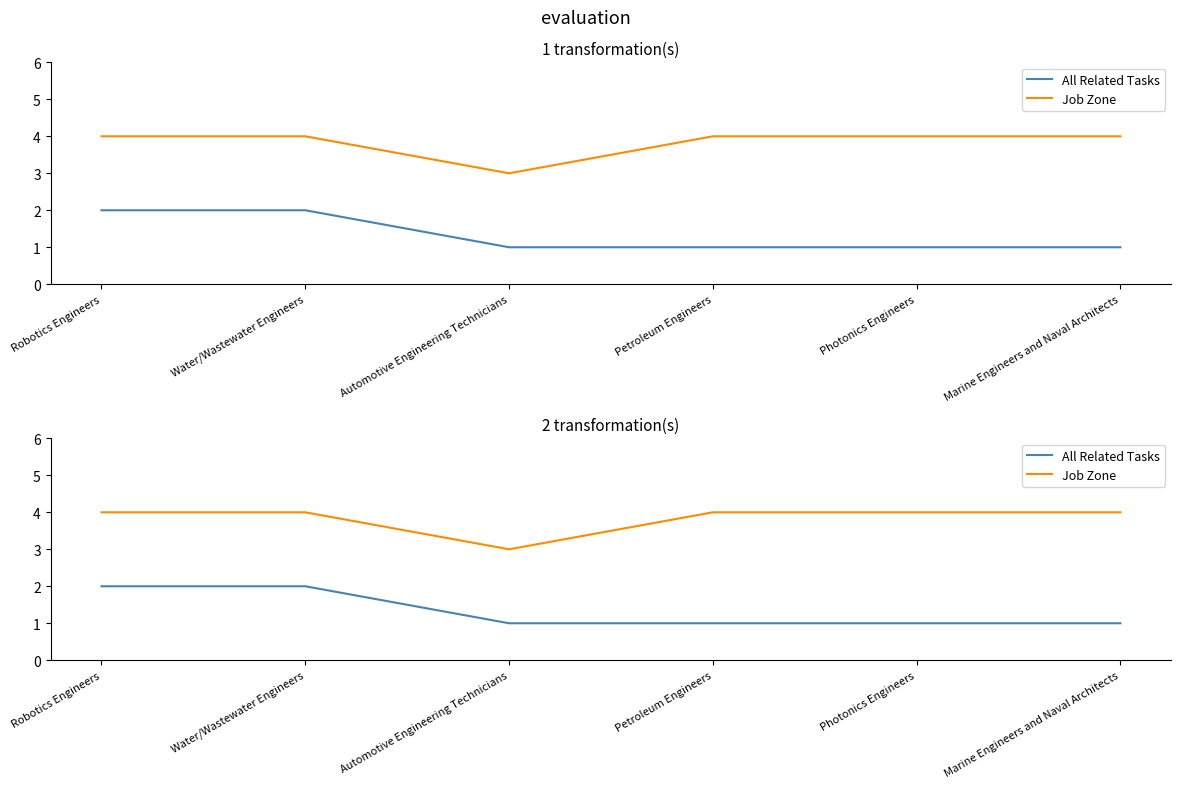

What position from the left is Water/Wastewater Engineers?

2